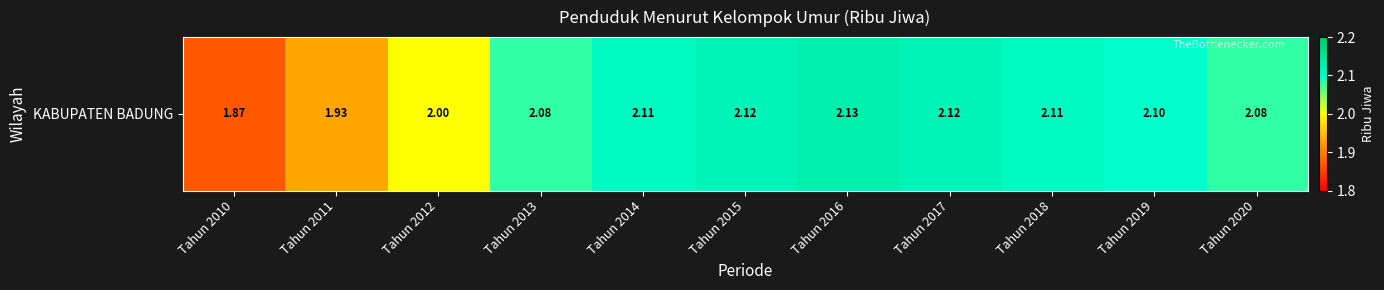

At which category does the chart reach its minimum across all series?

Tahun 2010